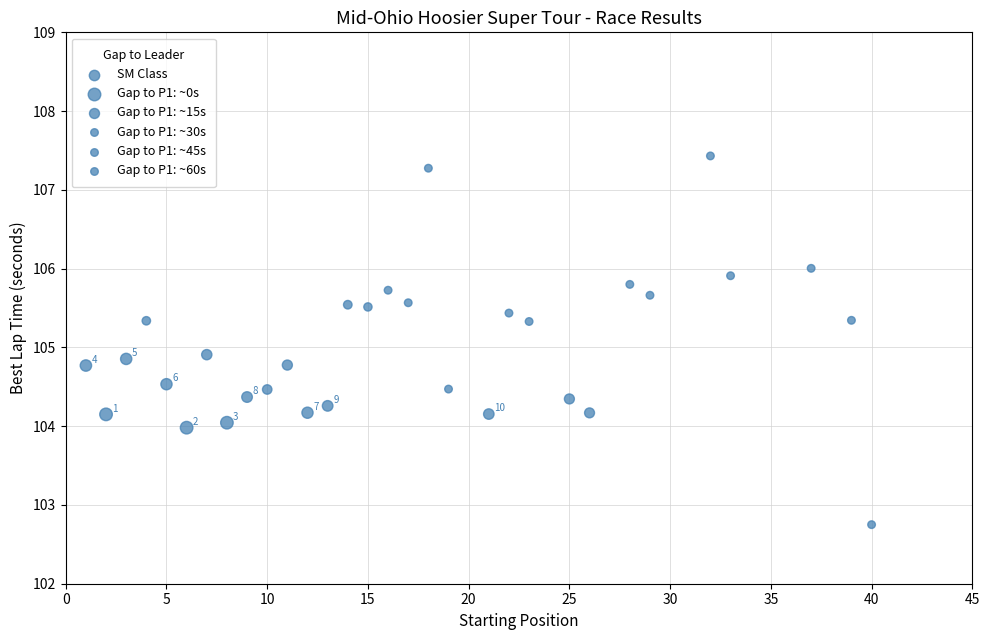

What is the range of X values (max minus min)?

39.0